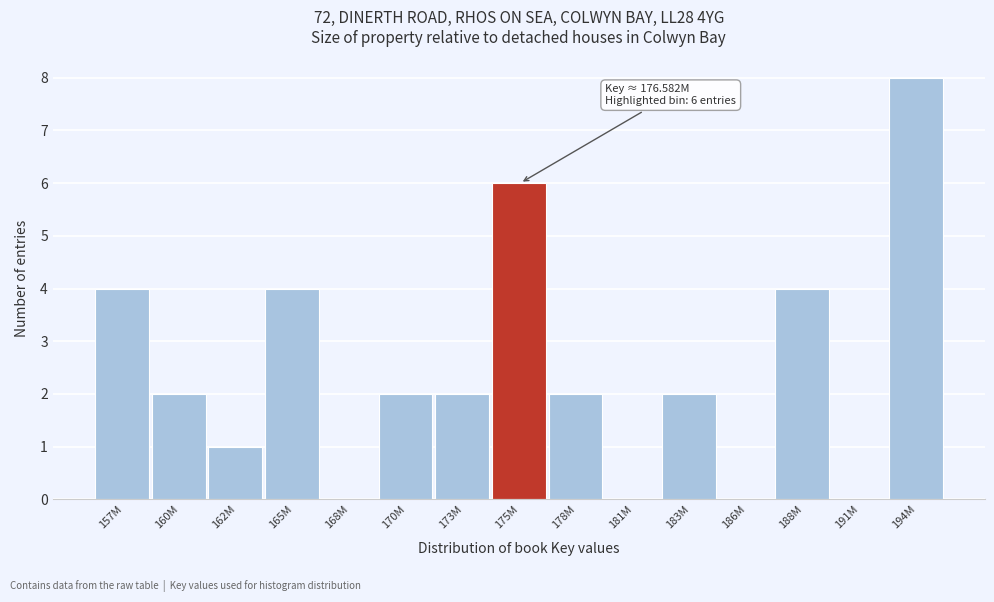

Reading left to right, what are all the values shown in this chart?

157M=4	160M=2	162M=1	165M=4	168M=0	170M=2	173M=2	175M=6	178M=2	181M=0	183M=2	186M=0	188M=4	191M=0	194M=8